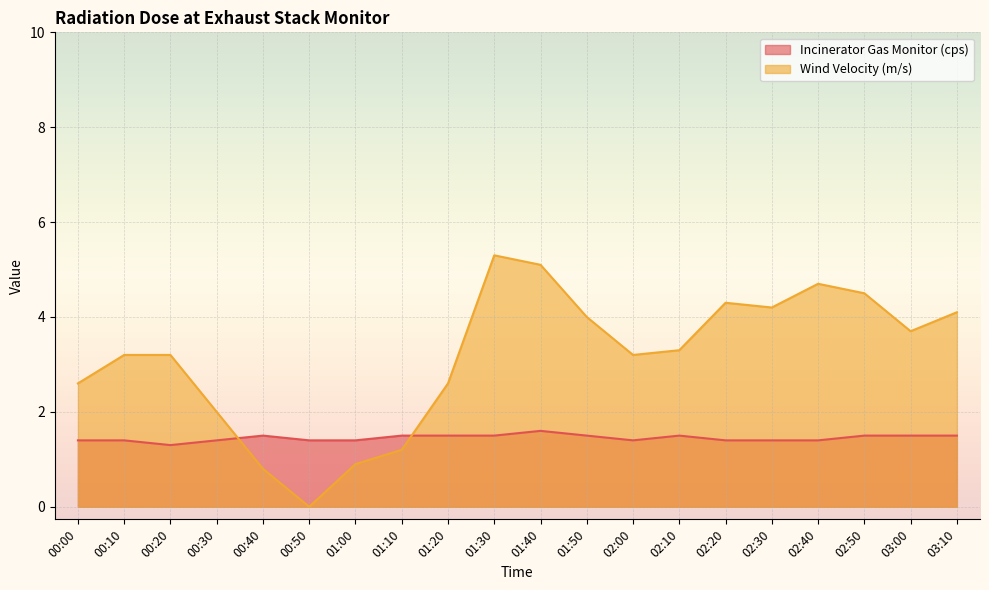

Rank the categories by Wind Velocity (m/s) value from lowest to highest.

00:50, 00:40, 01:00, 01:10, 00:30, 00:00, 01:20, 00:10, 00:20, 02:00, 02:10, 03:00, 01:50, 03:10, 02:30, 02:20, 02:50, 02:40, 01:40, 01:30